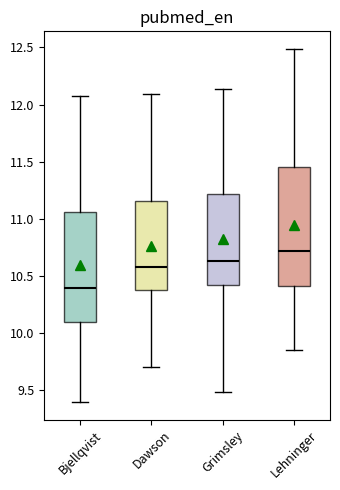

Which box has the highest median line?

Lehninger